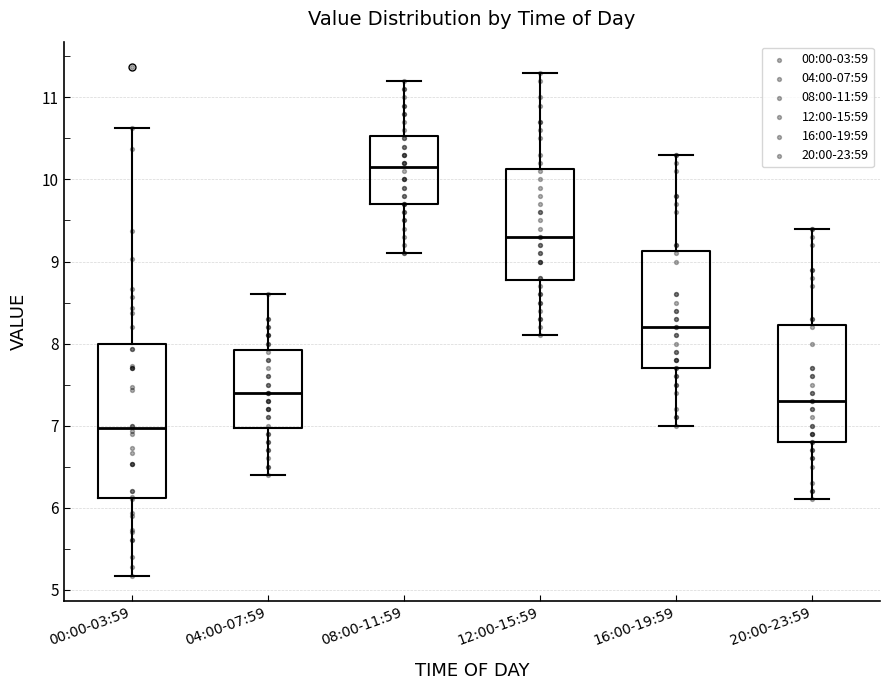

Reading left to right, transcribe this box plot: for each box, give where its median line is, the range the box spans, and where its two whiskers end, as read against the y-axis. The values are not printed on the chart, so give them approximately, as read against the axis.

00:00-03:59: median 7.0, box 6.1 to 8.0, whiskers 5.2 to 10.6
04:00-07:59: median 7.4, box 7.0 to 7.9, whiskers 6.4 to 8.6
08:00-11:59: median 10.2, box 9.7 to 10.5, whiskers 9.1 to 11.2
12:00-15:59: median 9.3, box 8.8 to 10.1, whiskers 8.1 to 11.3
16:00-19:59: median 8.2, box 7.7 to 9.1, whiskers 7.0 to 10.3
20:00-23:59: median 7.3, box 6.8 to 8.2, whiskers 6.1 to 9.4